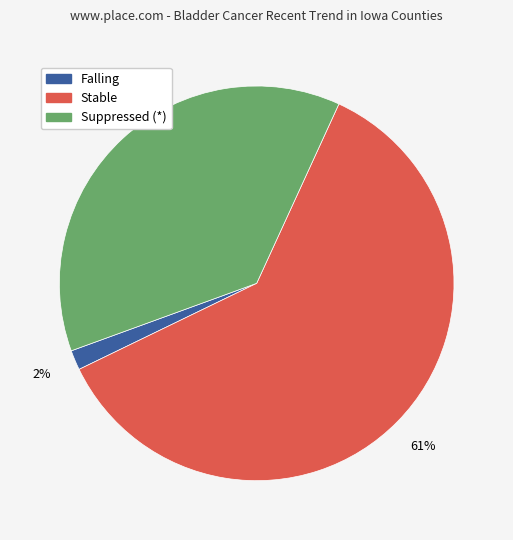

To the nearest percent, what is the average slice percentage?

33%